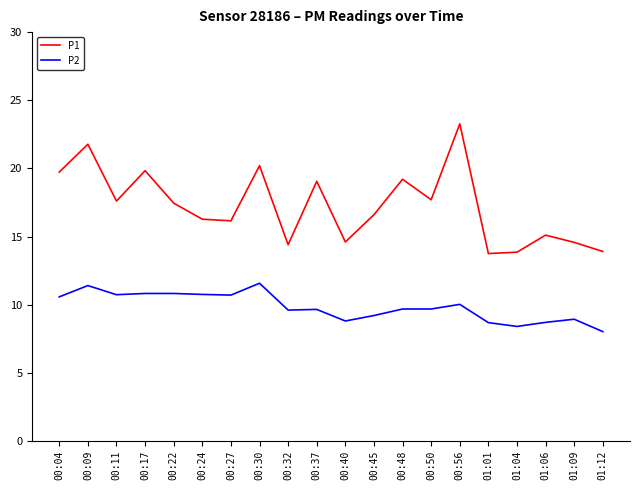

Which series changed the most between 00:11 and 00:45?

P2